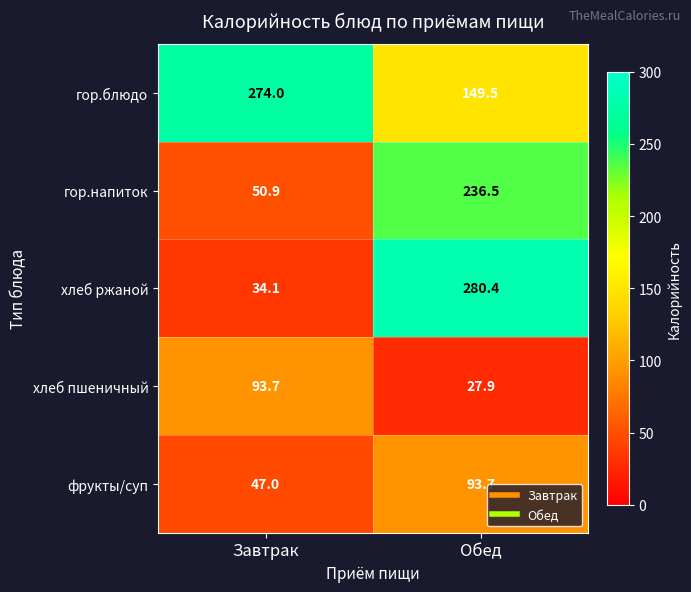

At Обед, list the series in order from largest to smallest.

хлеб ржаной, гор.напиток, гор.блюдо, фрукты/суп, хлеб пшеничный